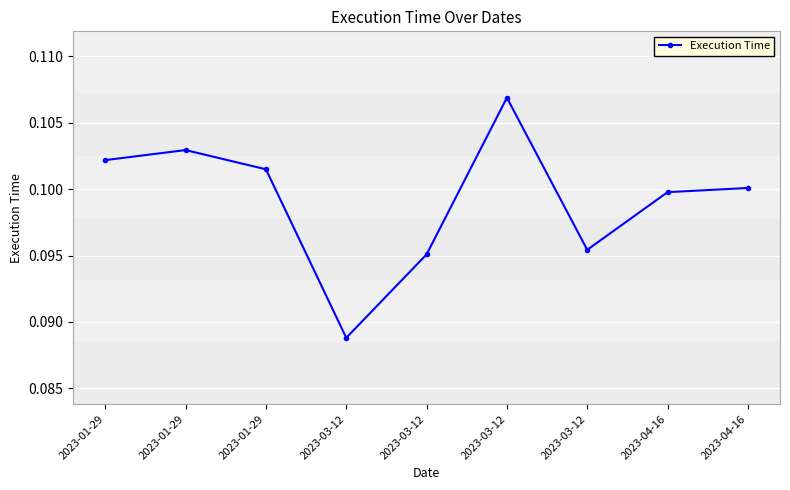

How many values are between 0 and 1?

9